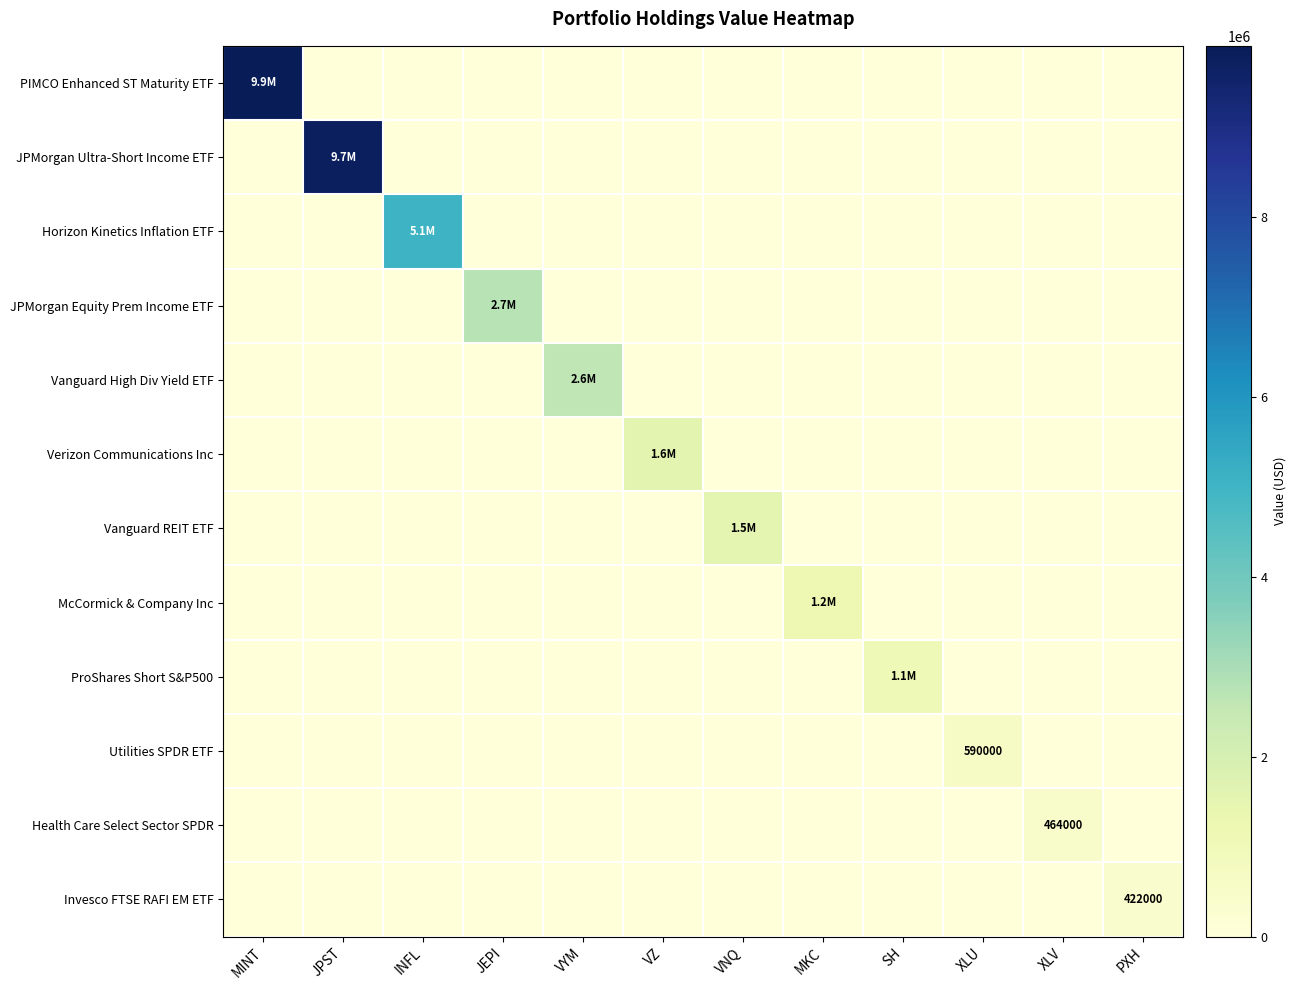

How many categories are shown in the chart?

12